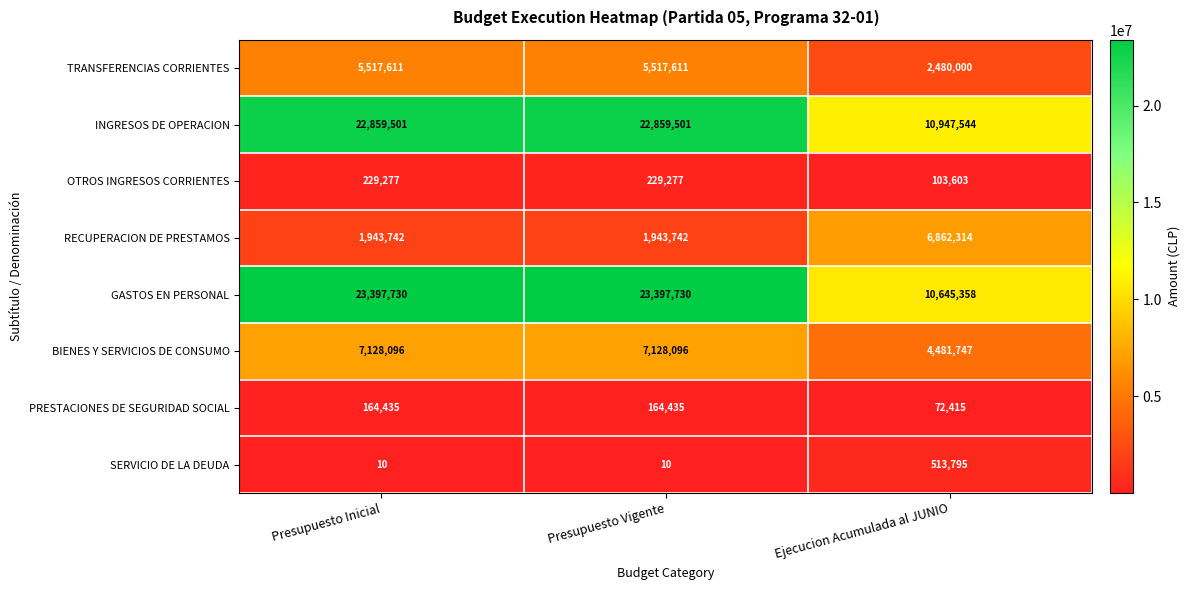

At how many categories does at least one series exceed 16317542?

2